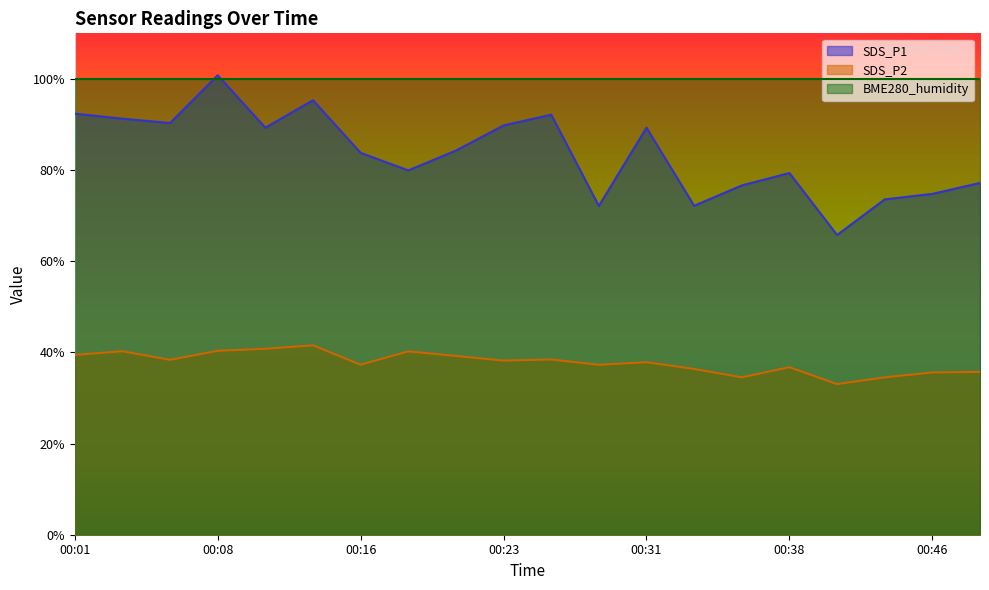

What value does the SDS_P1 series have at 00:06?

90.3